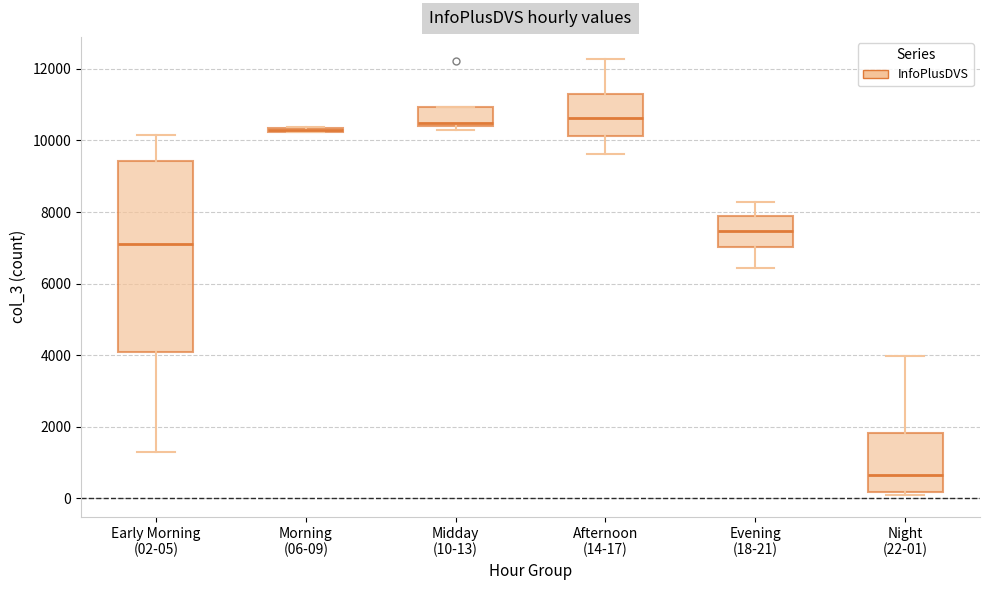

Where is the upper edge of the box for Midday (10-13) on the y-axis? The values are not printed on the chart, so give them approximately, as read against the axis.

11000